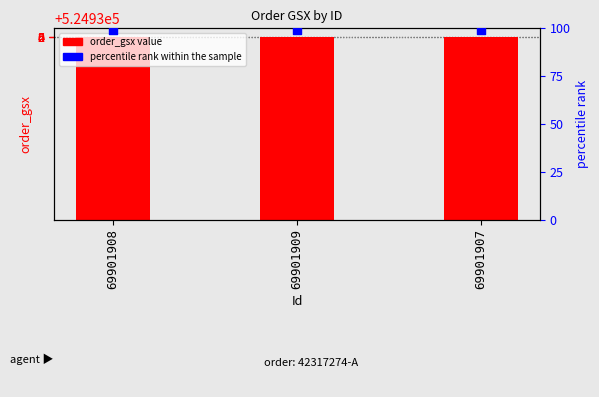

Which series has the largest total across all categories?

order_gsx